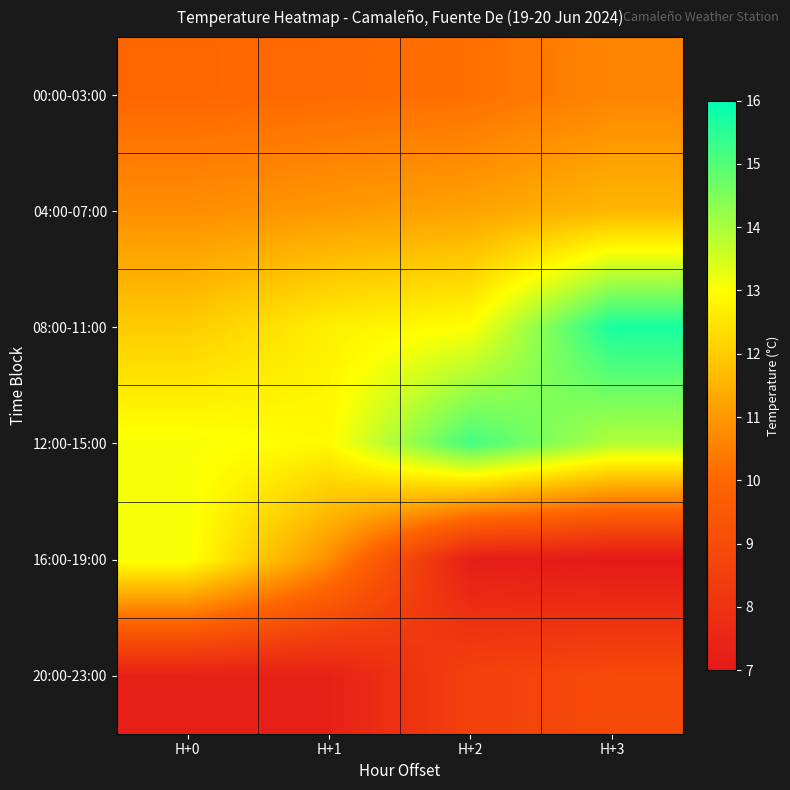

At which category does the chart reach its peak across all series?

H+3